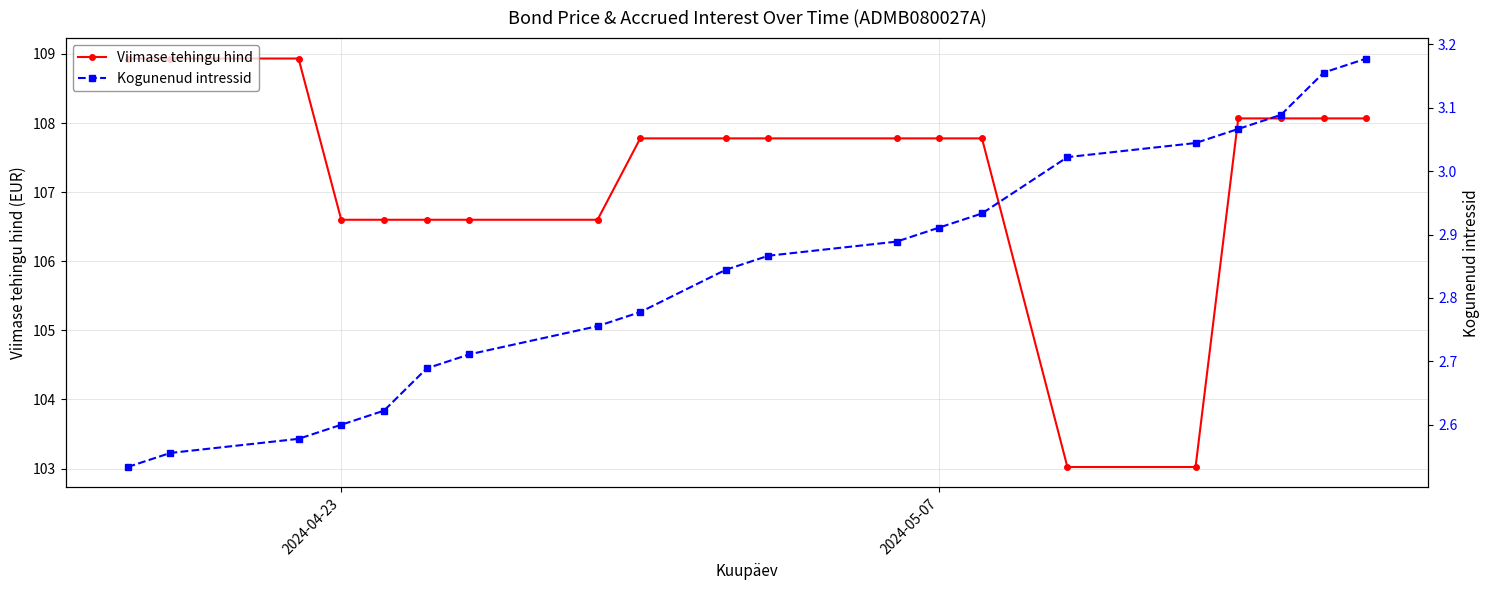

List the series in order of their peak value, highest first.

Viimase tehingu hind, Kogunenud intressid